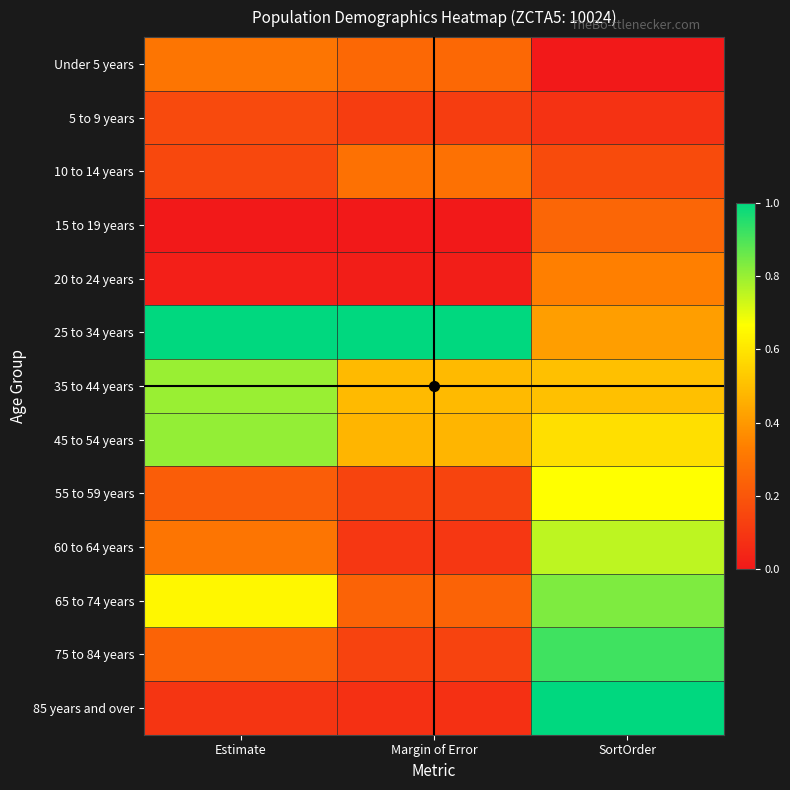

What is the spread (max minus min) of values at Margin of Error?

1.0